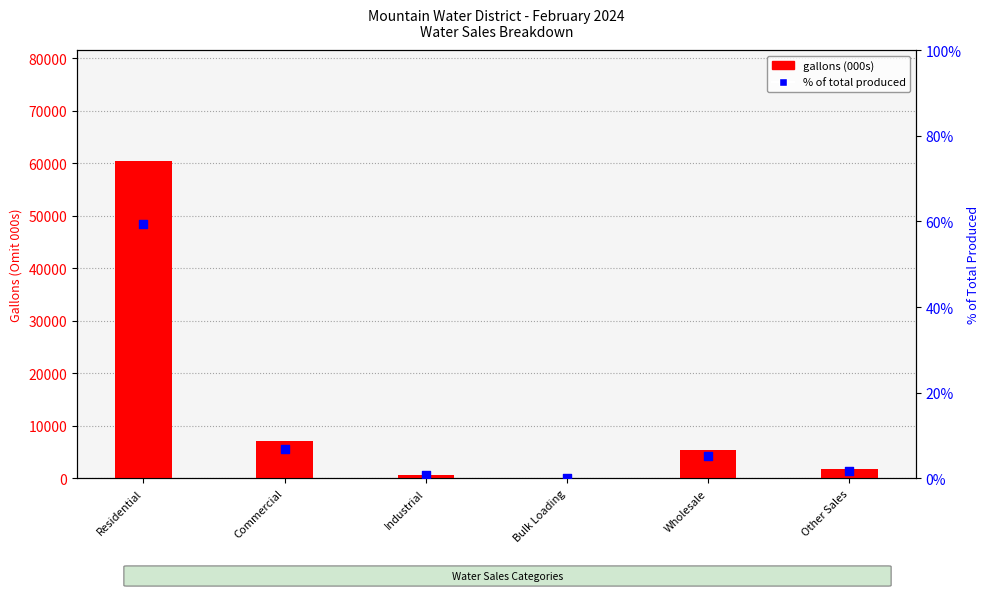

Which series has the largest Y range (max minus min)?

gallons (000s)